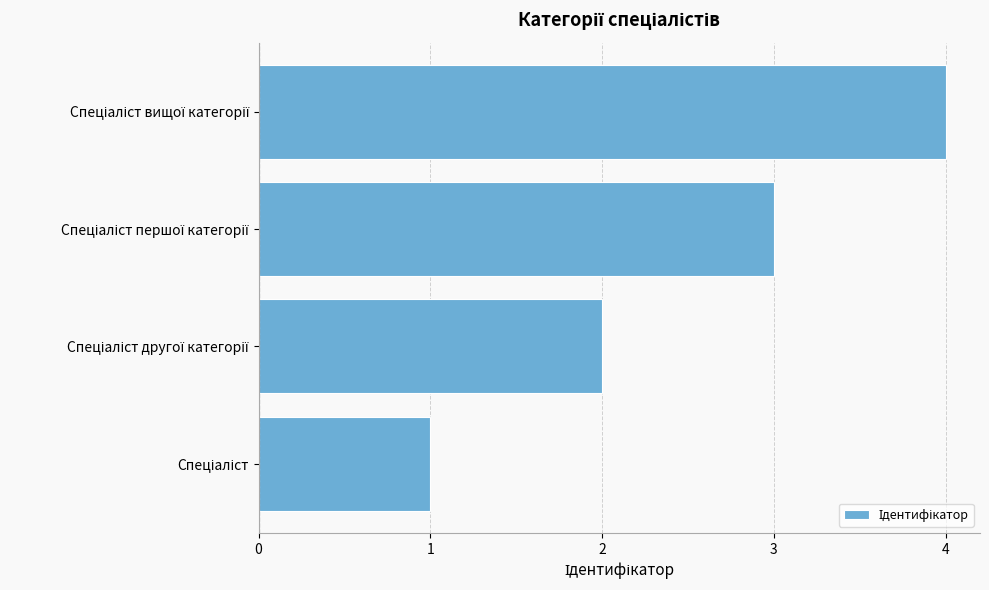

How many categories are shown in the chart?

4